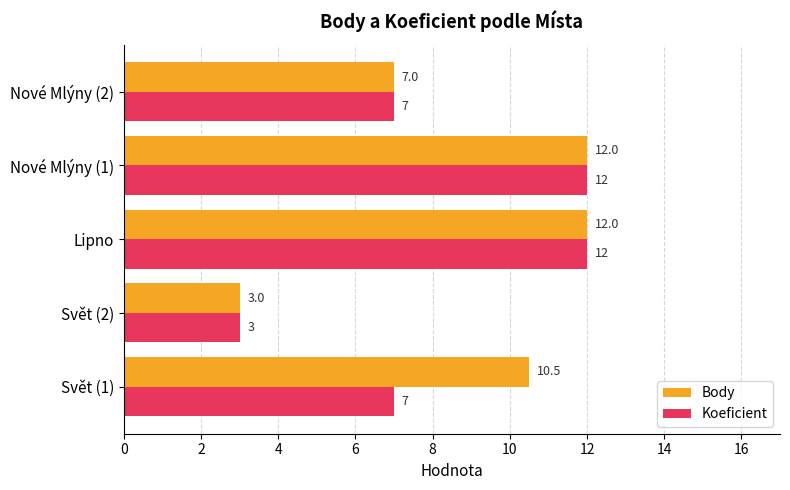

What is the highest value of the Koeficient series?

12.0